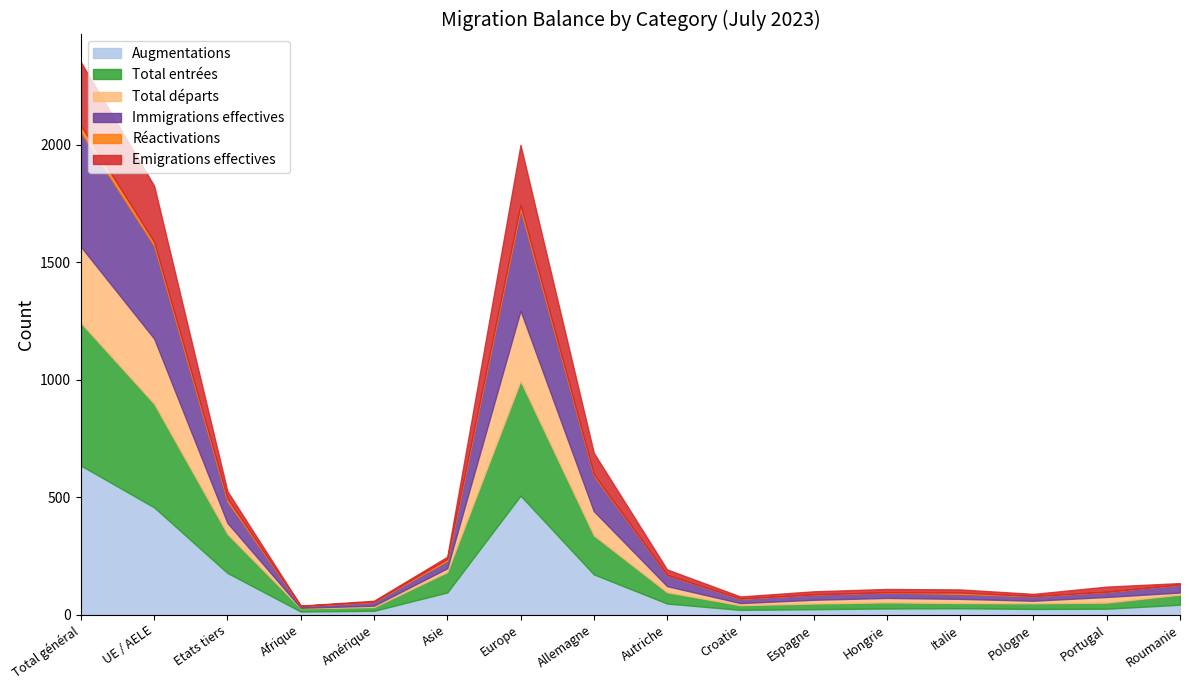

Is the value of Réactivations at Asie greater than the value of Total départs at Allemagne?

No